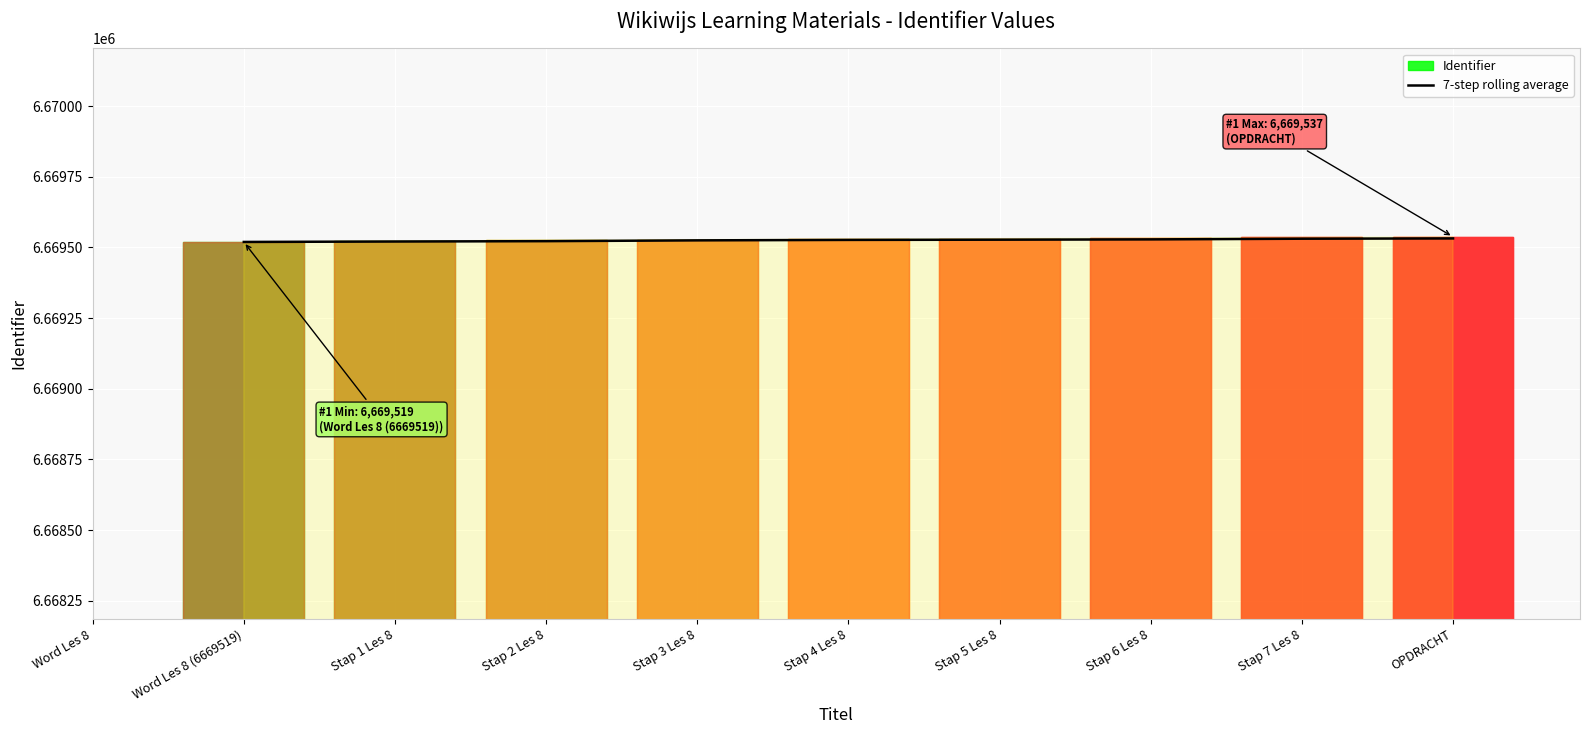

The value at Stap 5 Les 8 is 10142562.1. True or false?

False